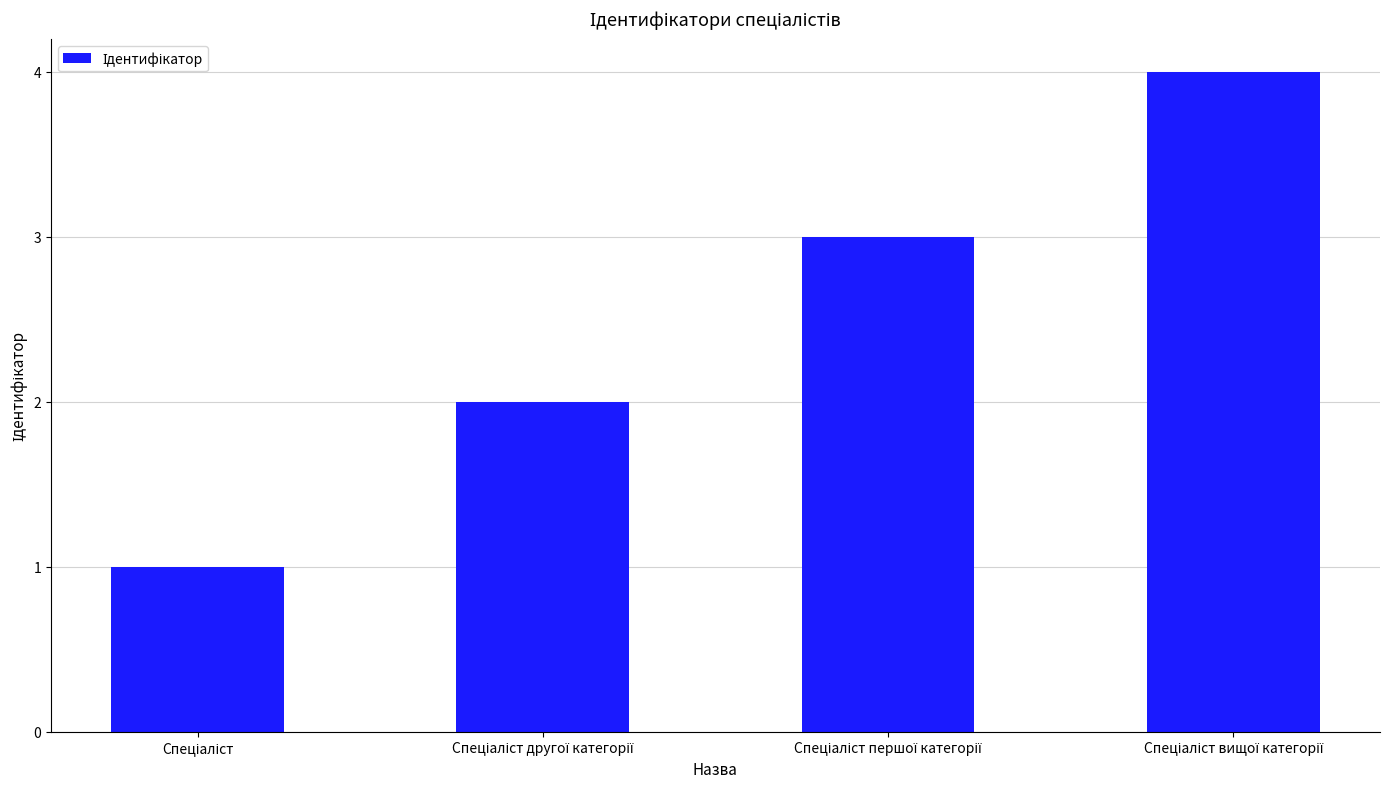

What is the greatest value displayed?

4